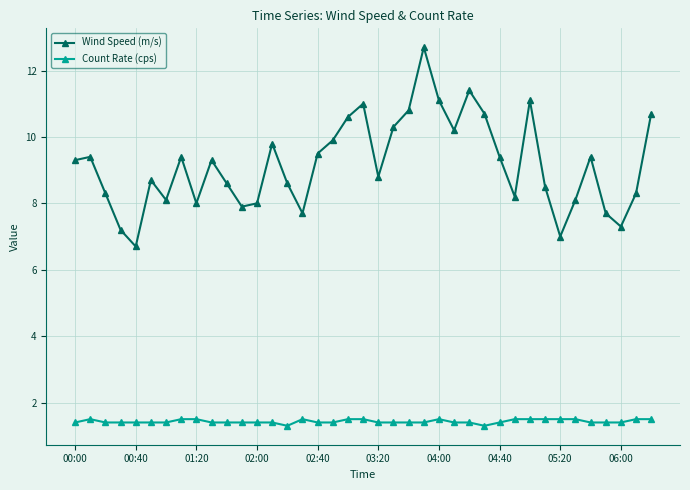

What is the minimum value for Count Rate (cps)?

1.3